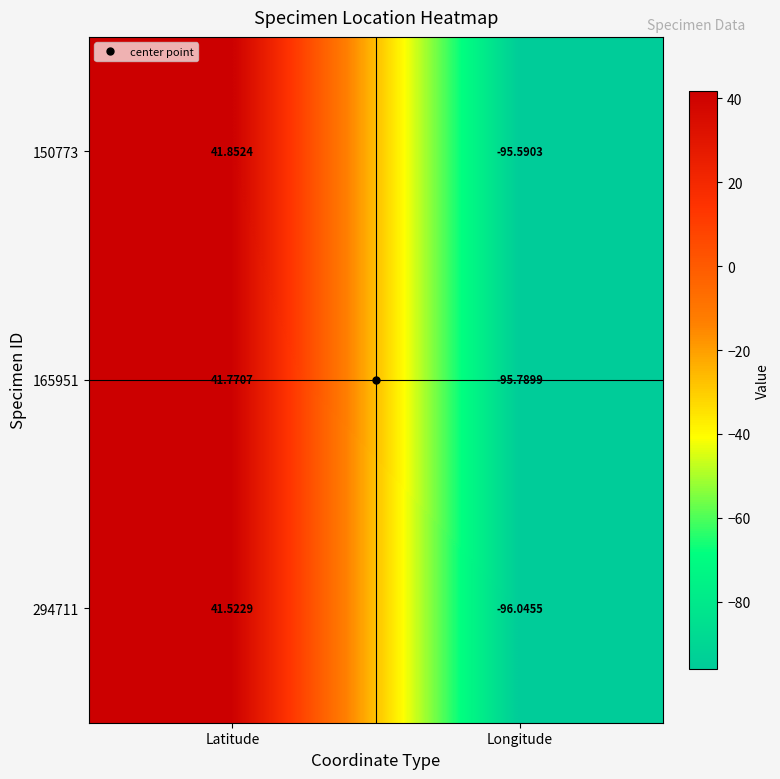

At which label does 165951 first exceed 41?

Latitude